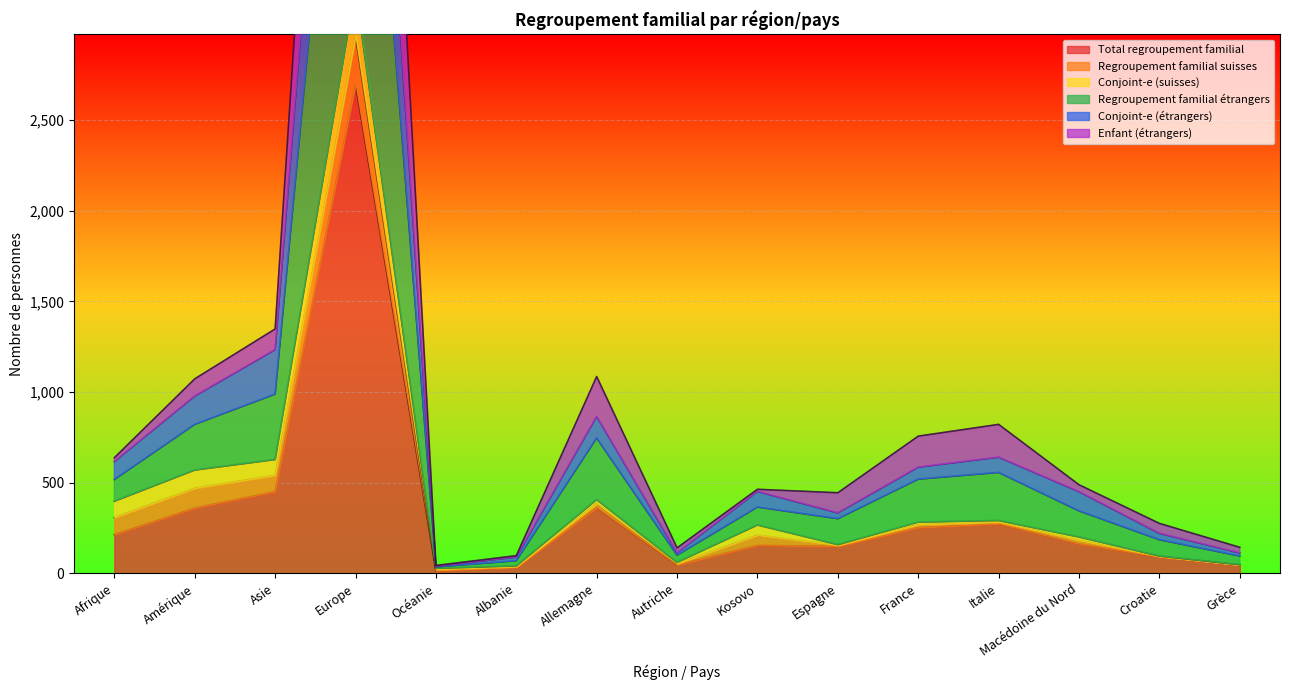

True or false: Regroupement familial étrangers and Enfant (étrangers) cross at least once.

False